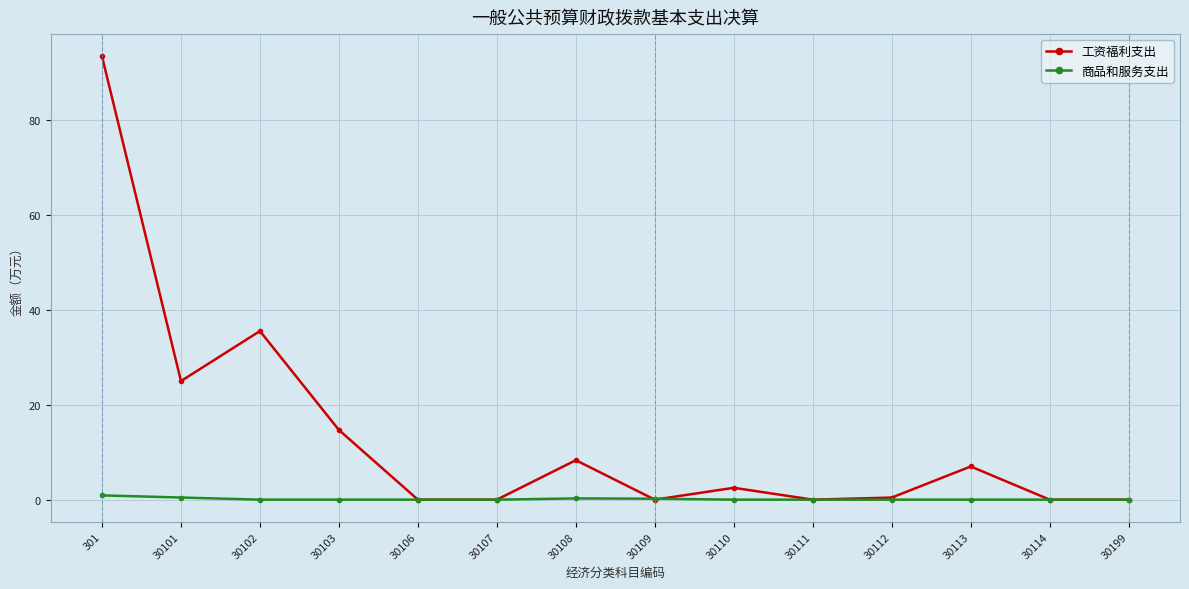

How many interior local peaks does the 工资福利支出 series have?

4